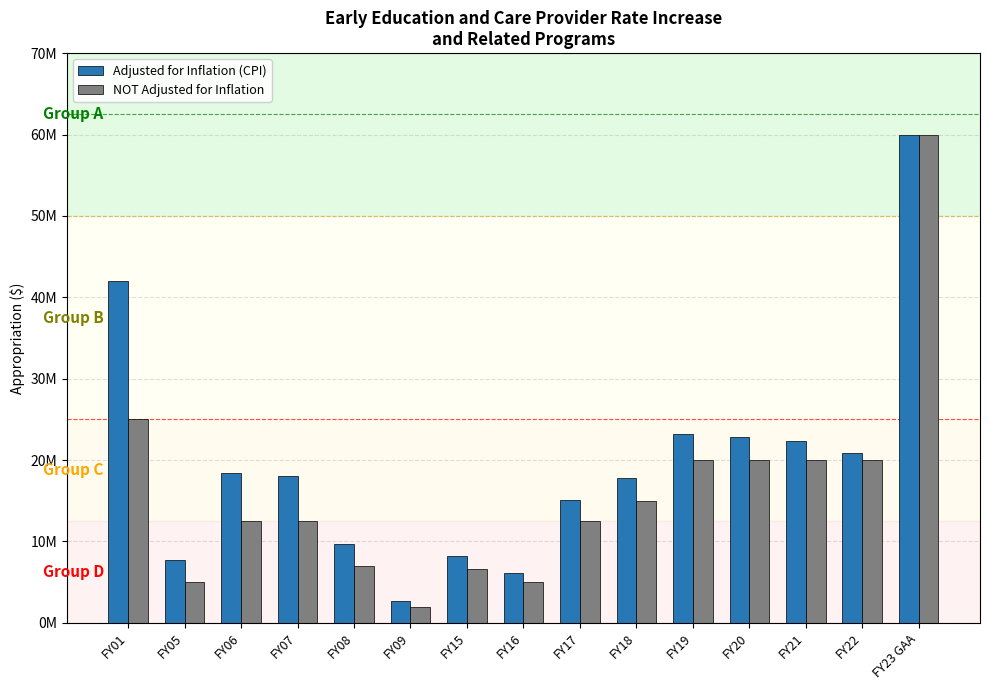

Which series has the largest total across all categories?

Adjusted for Inflation (CPI)